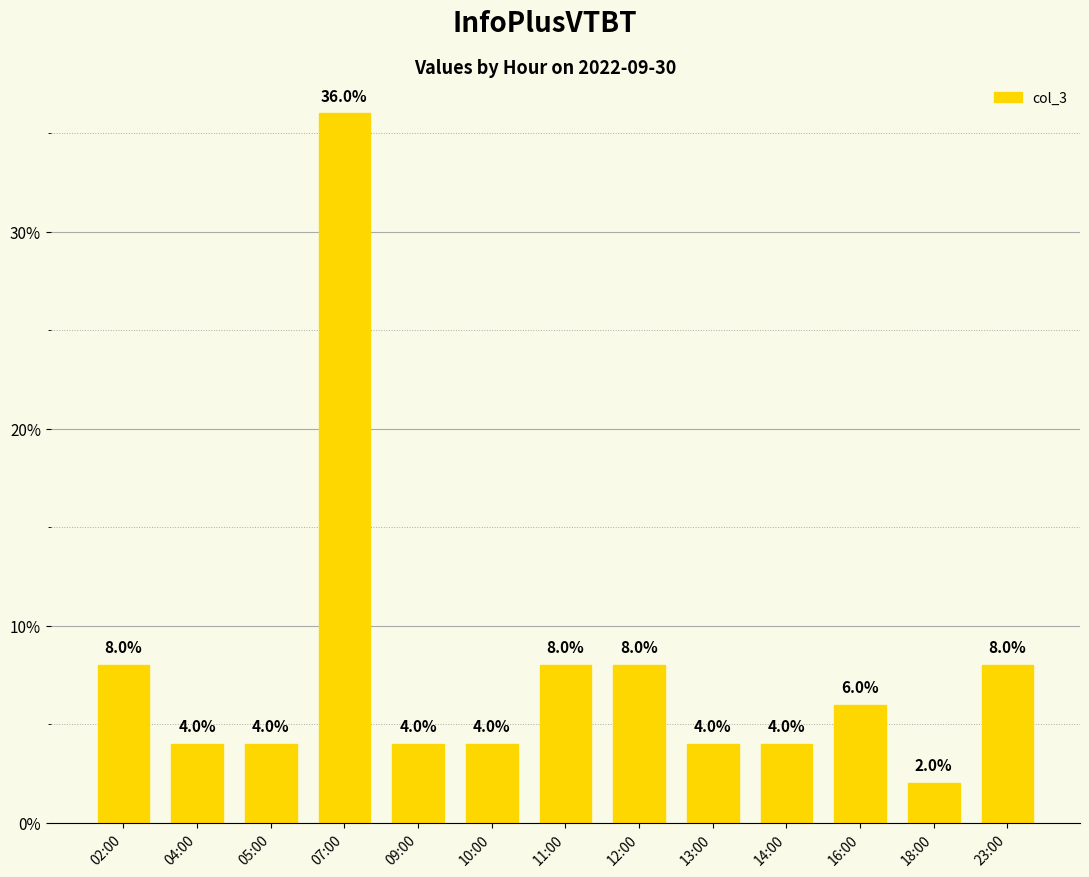

What is the minimum value shown in the chart?

2